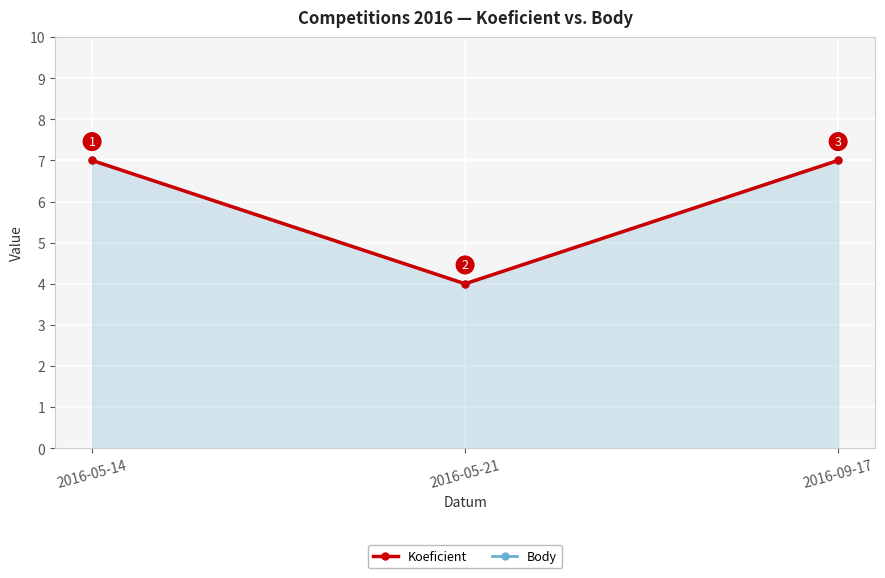

The value of Koeficient at 2016-09-17 is 7. True or false?

True